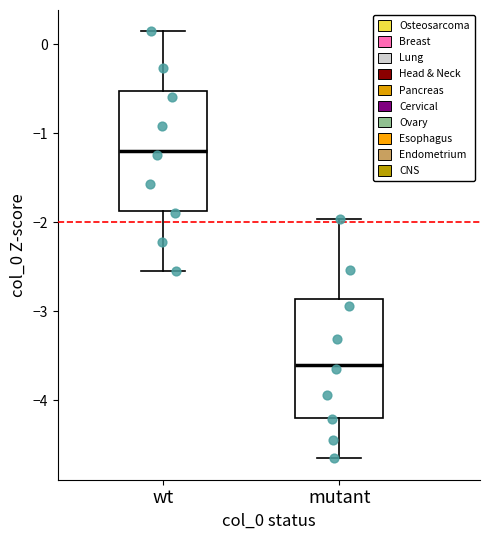

Where is the lower edge of the box for wt on the y-axis? The values are not printed on the chart, so give them approximately, as read against the axis.

-1.9